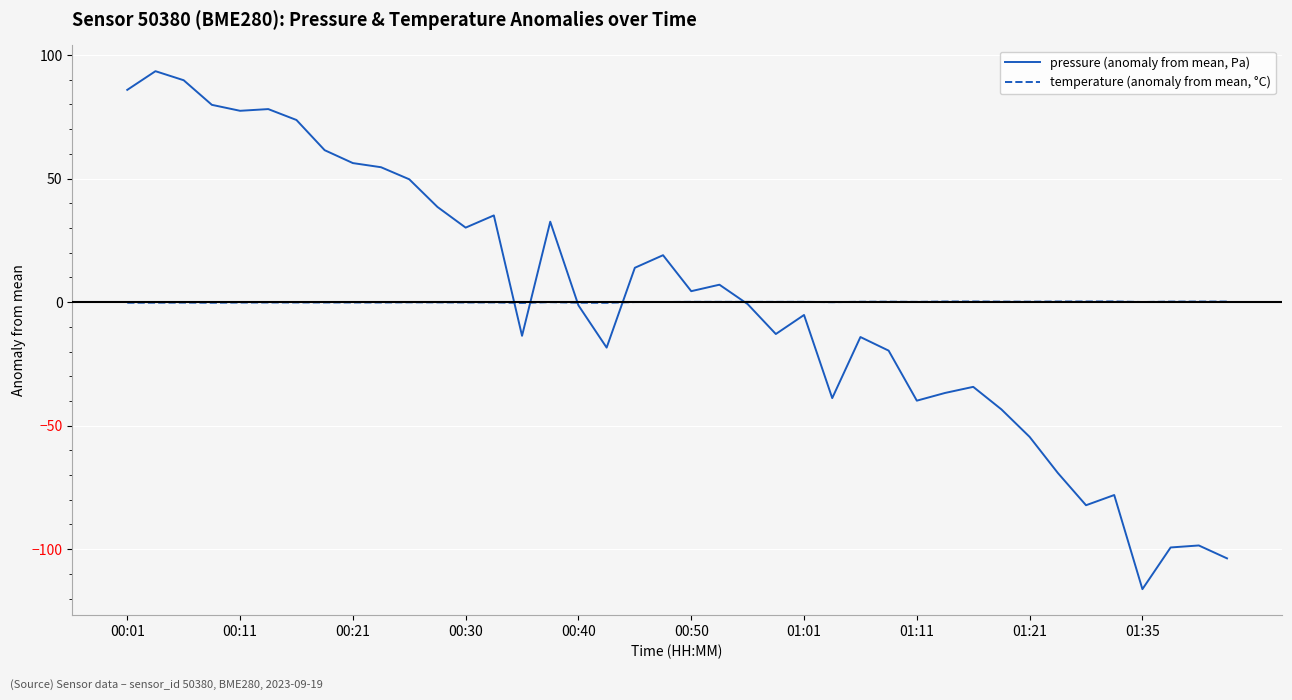

Rank the series by their maximum value, from highest to lowest.

pressure (anomaly from mean, Pa), temperature (anomaly from mean, °C)